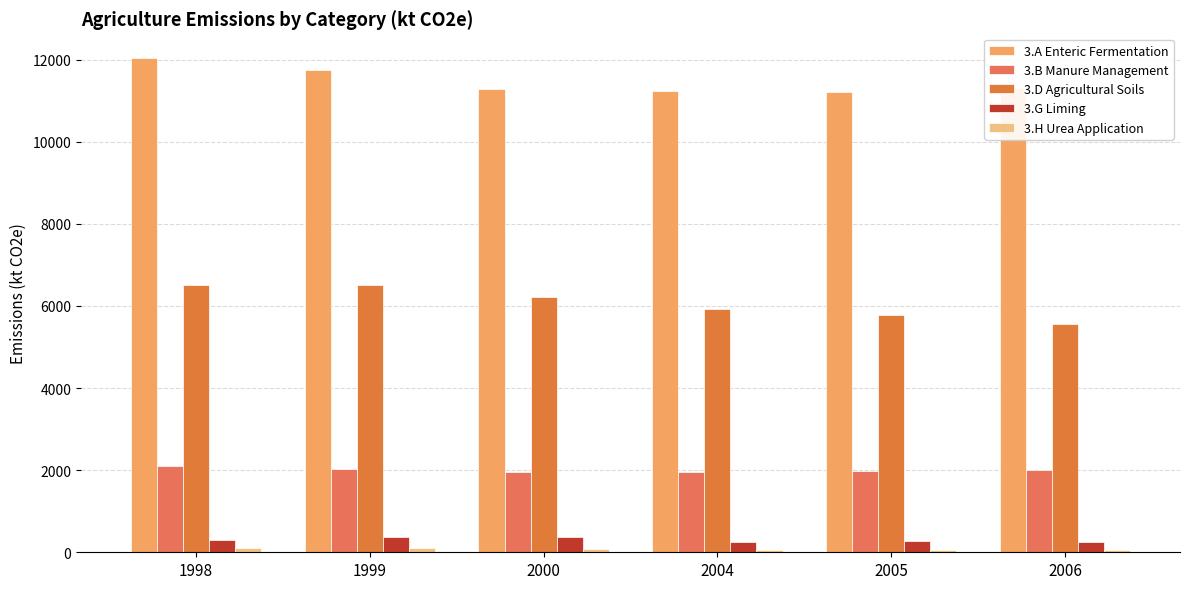

What is the difference between the highest and lowest values at 2000?

11203.9